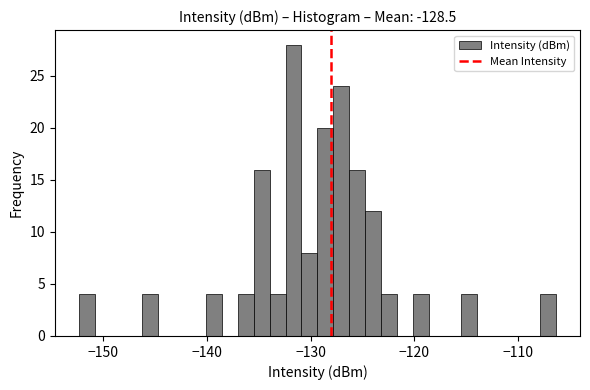

Read against the x-axis, roughly where is the centre of the tallest bar?

-132